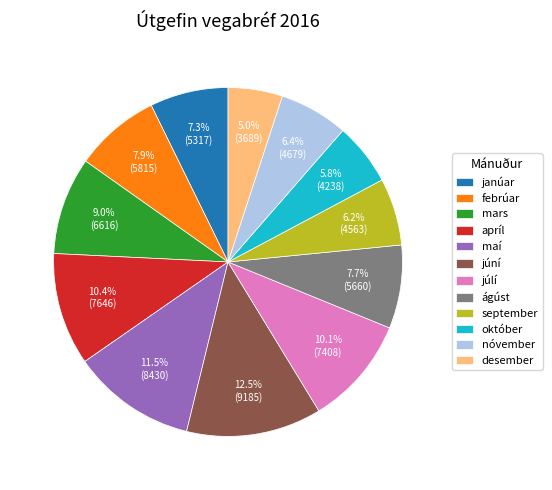

To the nearest percent, what is the combined percentage of febrúar and desember?

13%